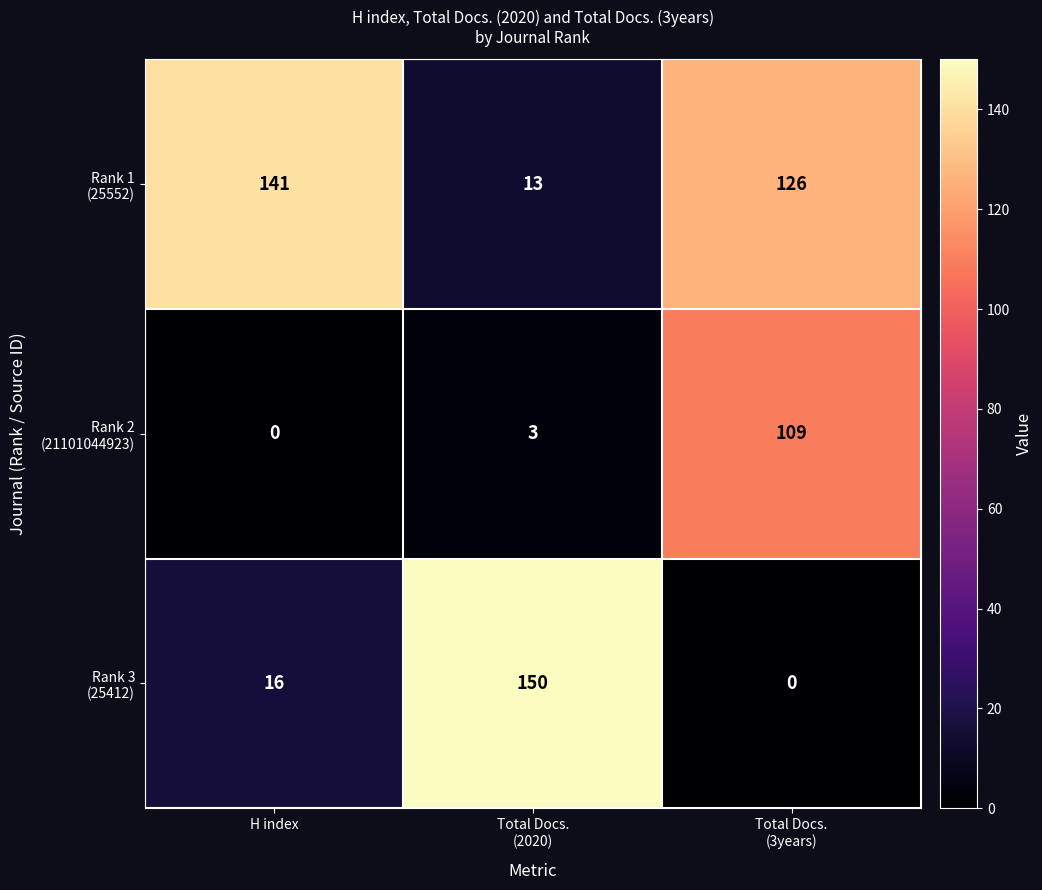

What is the greatest value displayed?

150